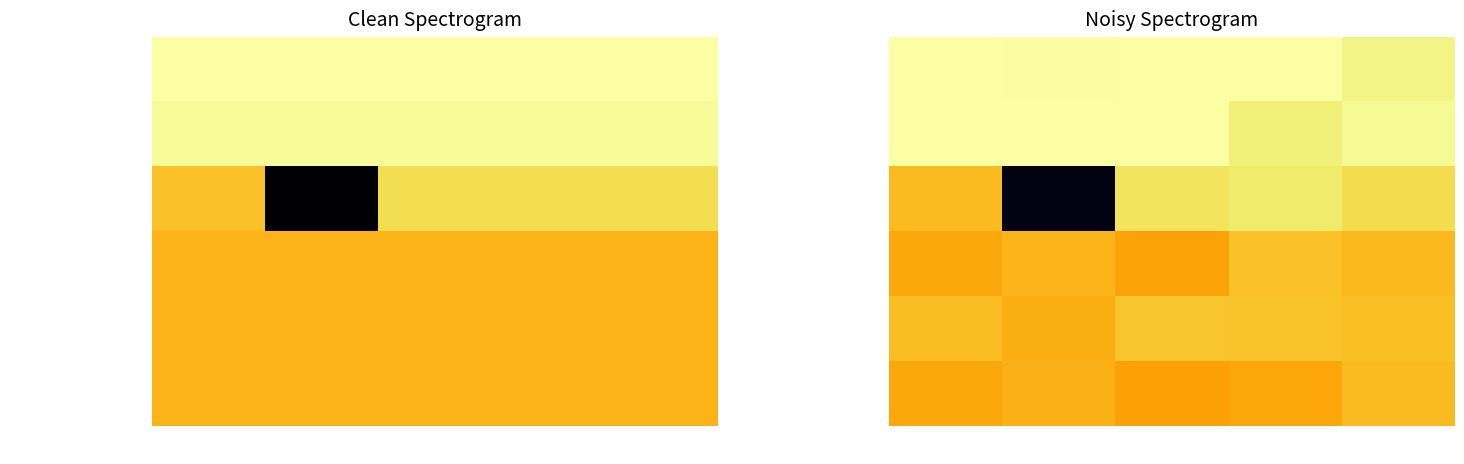

Which series has the largest range (max minus min)?

AGT panel/profile/Laminate